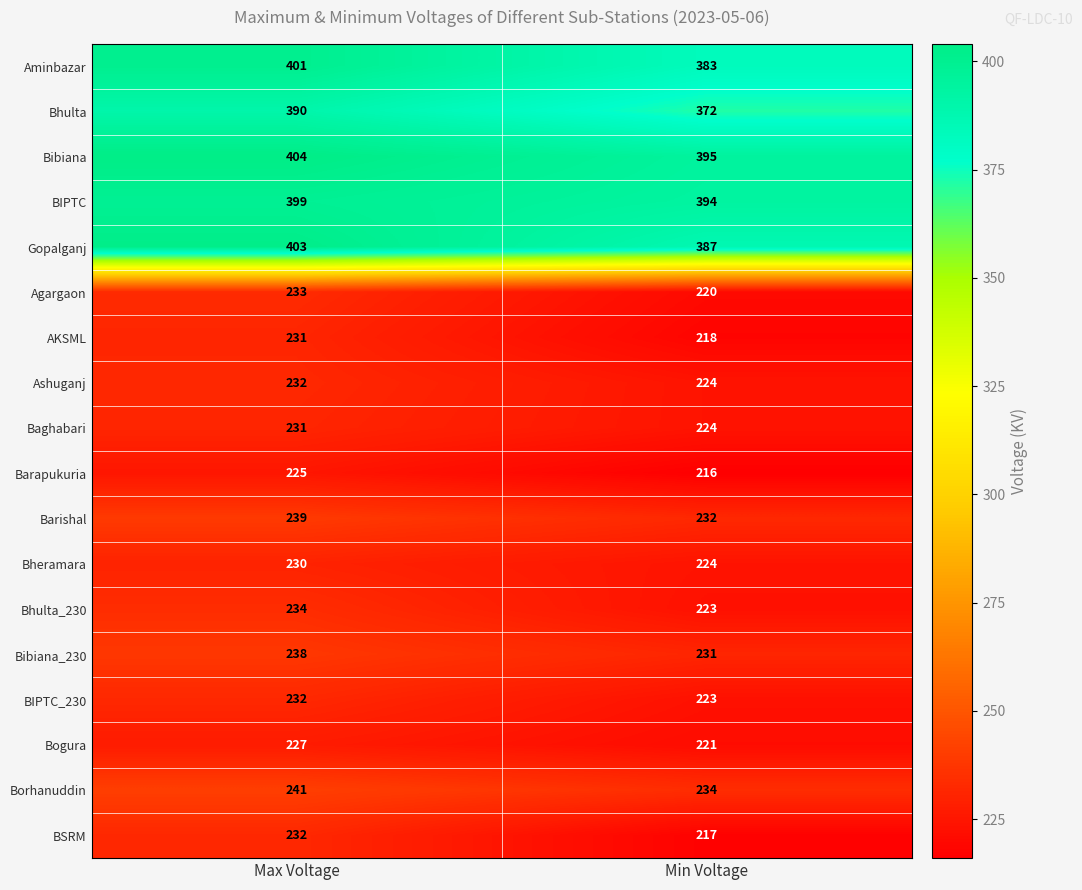

What is the total value across all series at Min Voltage?

4838